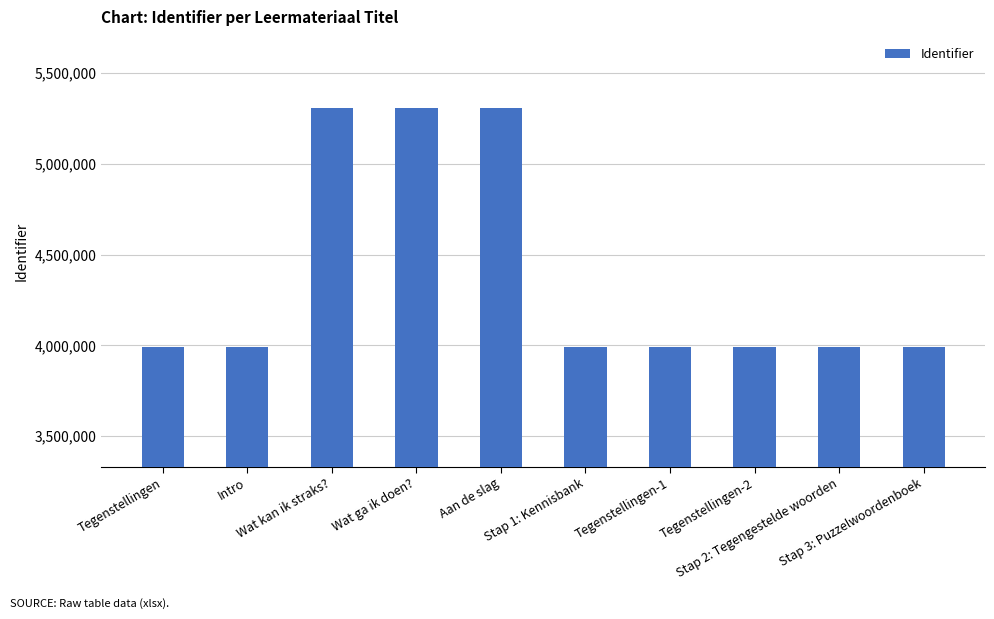

What is the difference between the maximum and second lowest values?

1315503